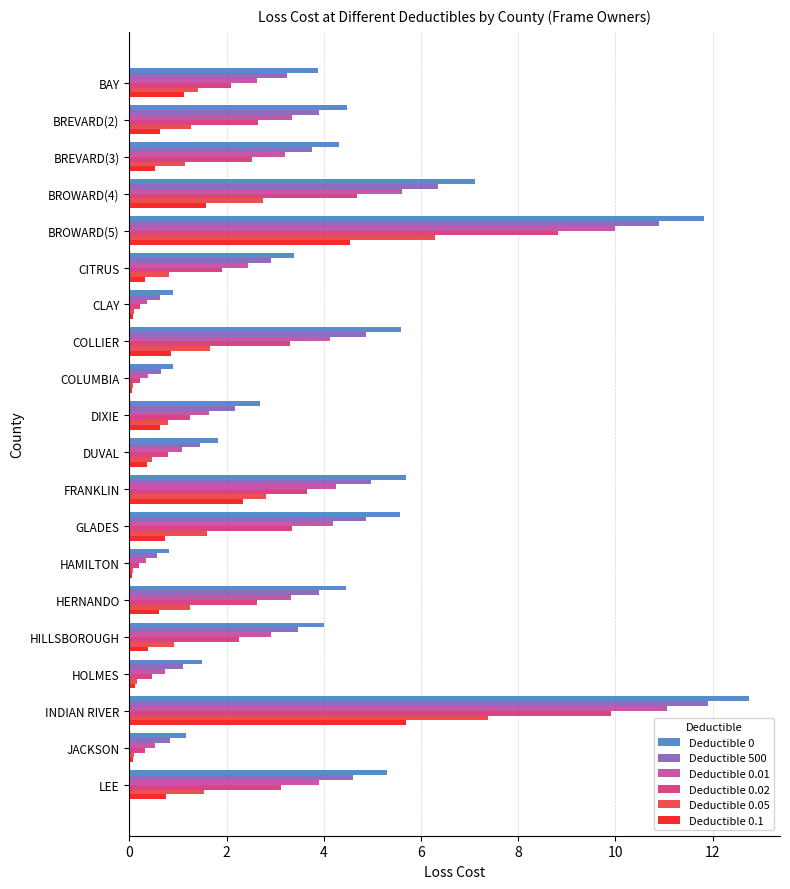

Which series has the largest range (max minus min)?

Deductible 0